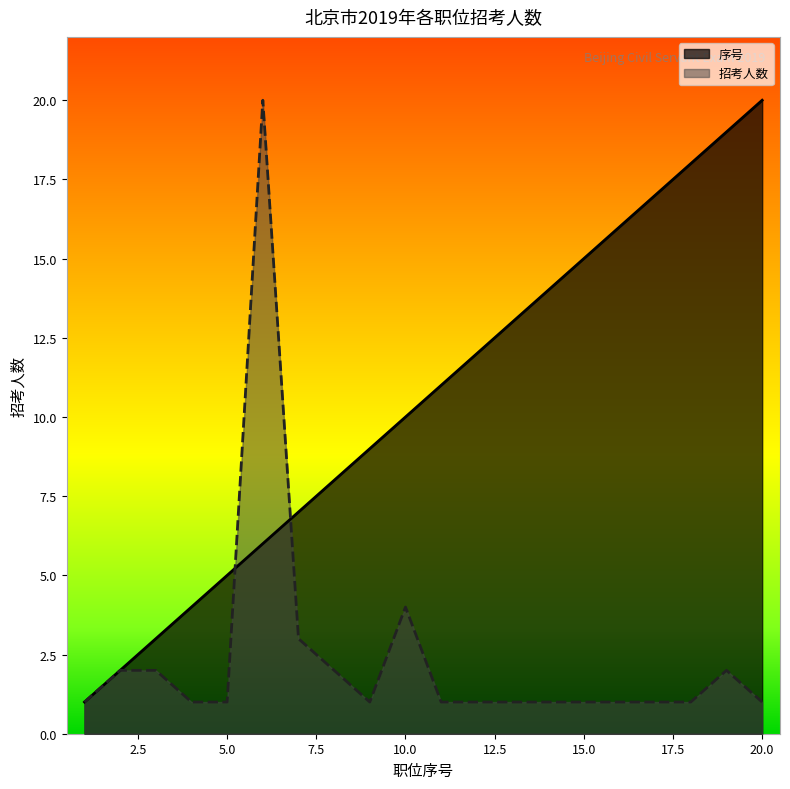

List the series in order of their overall mean, lowest first.

招考人数, 序号